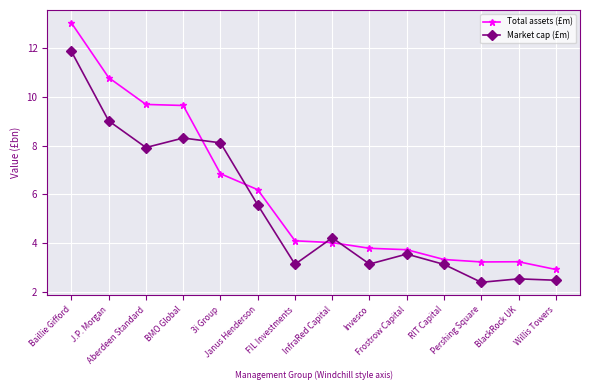

At which label does Total assets (£m) first exceed 4?

Baillie Gifford